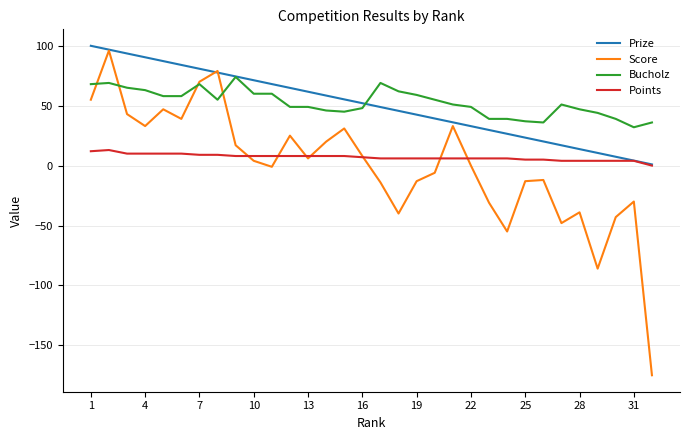

What is the sum of all Points values?

224.0